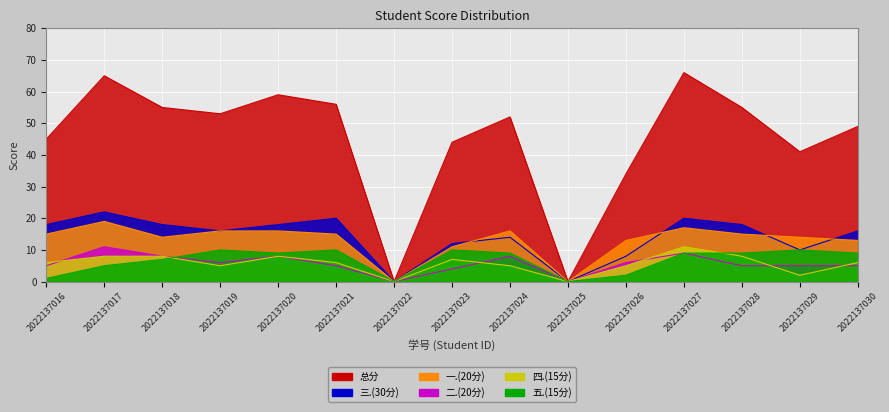

What is the difference between the maximum and minimum values in the 四.(15分) series?

11